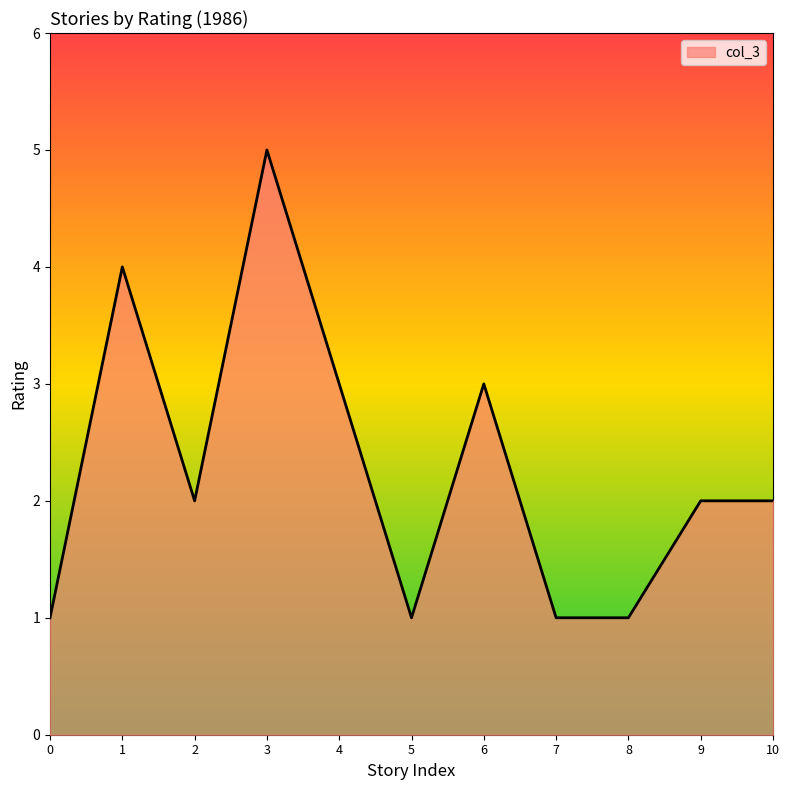

What is the change in value from 3 to 10?

-3